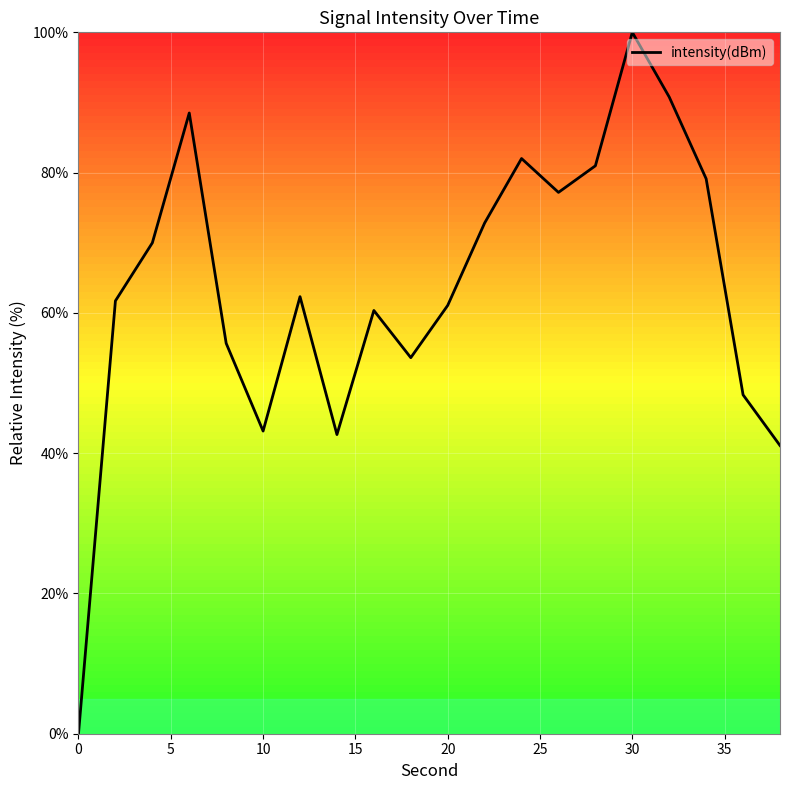

Does the chart display data point markers on the line(s)?

No